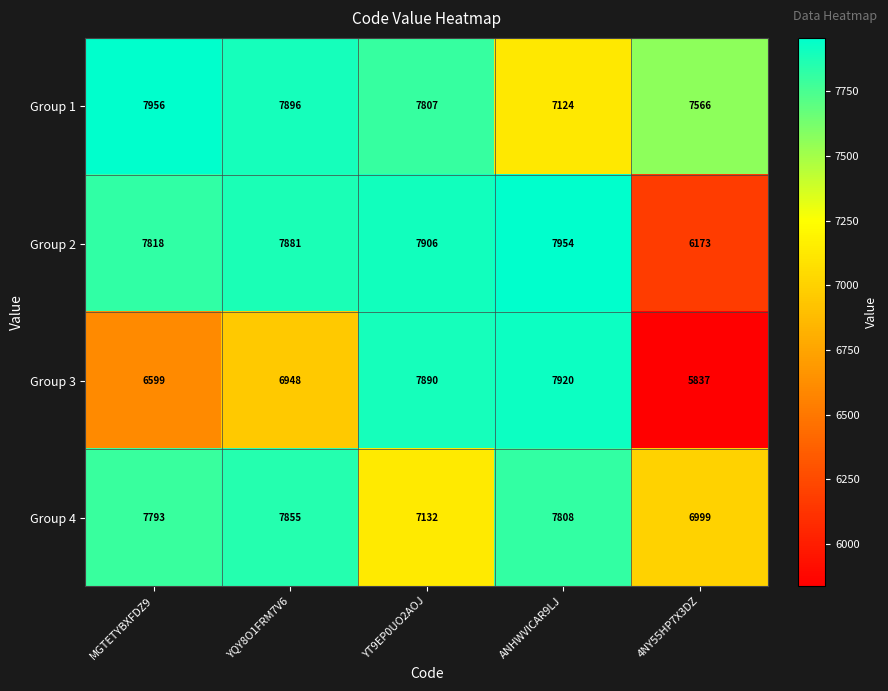

List the labels in order of Group 4 value, largest first.

YQY8O1FRM7V6, ANHWVICAR9LJ, MGTETYBXFDZ9, YT9EP0UO2AOJ, 4NY55HP7X3DZ